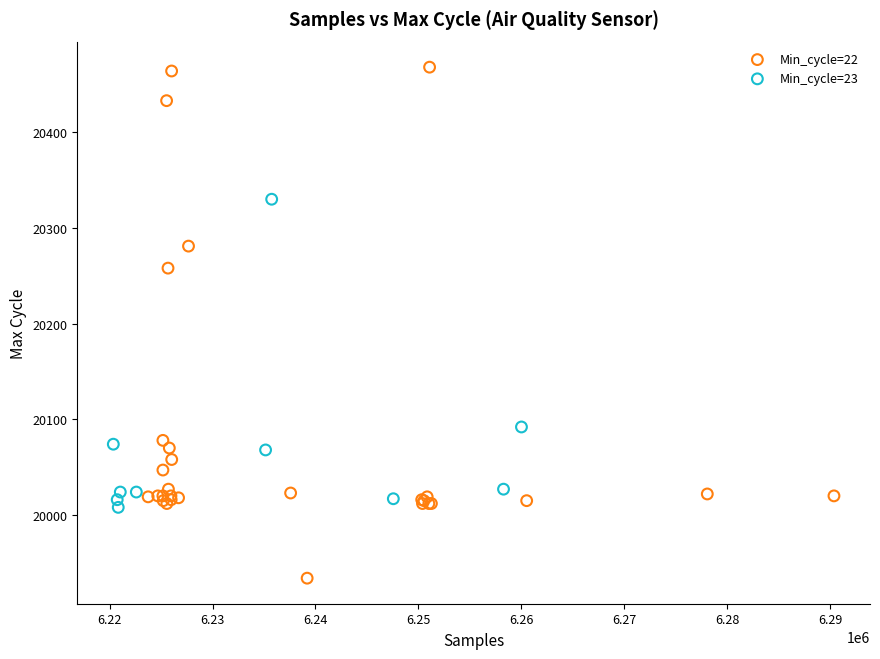

Which series has the widest spread of Y values?

Min_cycle=22